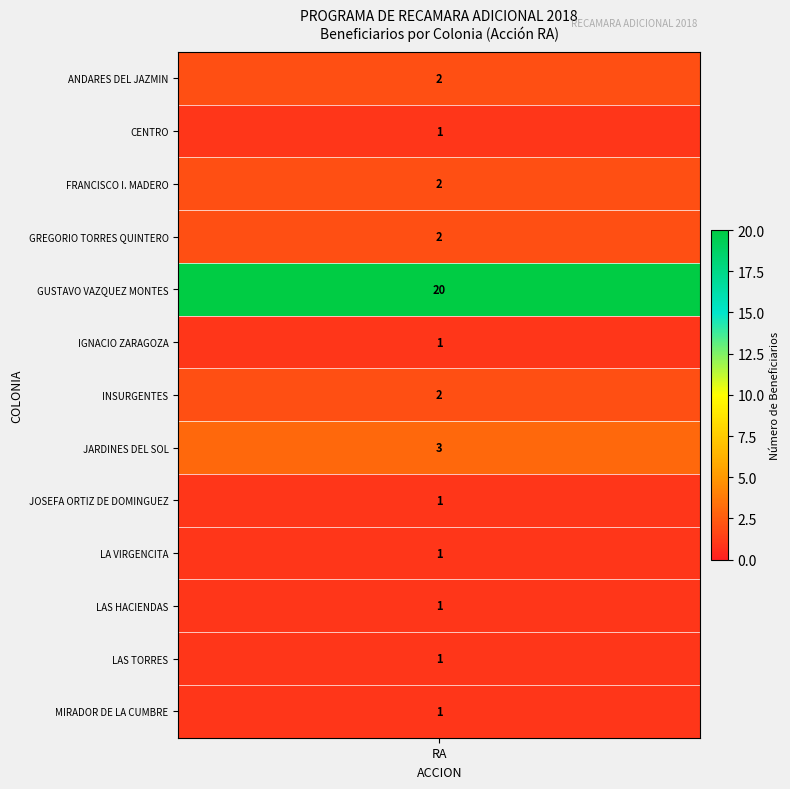

How many values exceed 1?

6